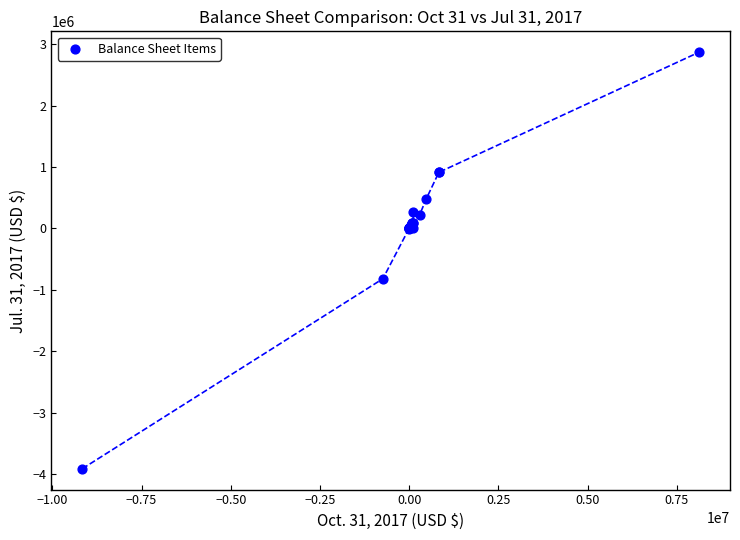

What Y value in the scatter plot is closest to -521585?

-819774